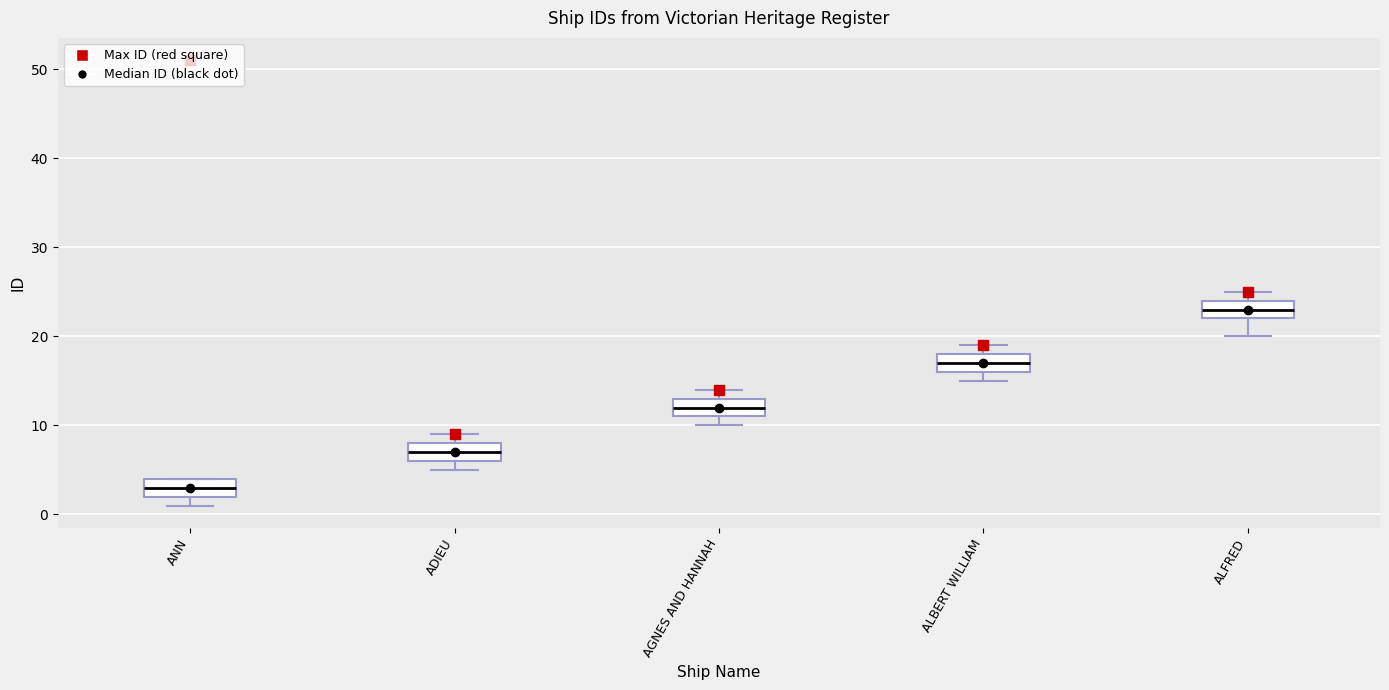

Reading left to right, read every box against the y-axis: the position of its median line, the range the box covers, and the ends of its whiskers. The values are not printed on the chart, so give them approximately, as read against the axis.

ANN: median 3, box 2 to 4, whiskers 1 to 4
ADIEU: median 7, box 6 to 8, whiskers 5 to 9
AGNES AND HANNAH: median 12, box 11 to 13, whiskers 10 to 14
ALBERT WILLIAM: median 17, box 16 to 18, whiskers 15 to 19
ALFRED: median 23, box 22 to 24, whiskers 20 to 25